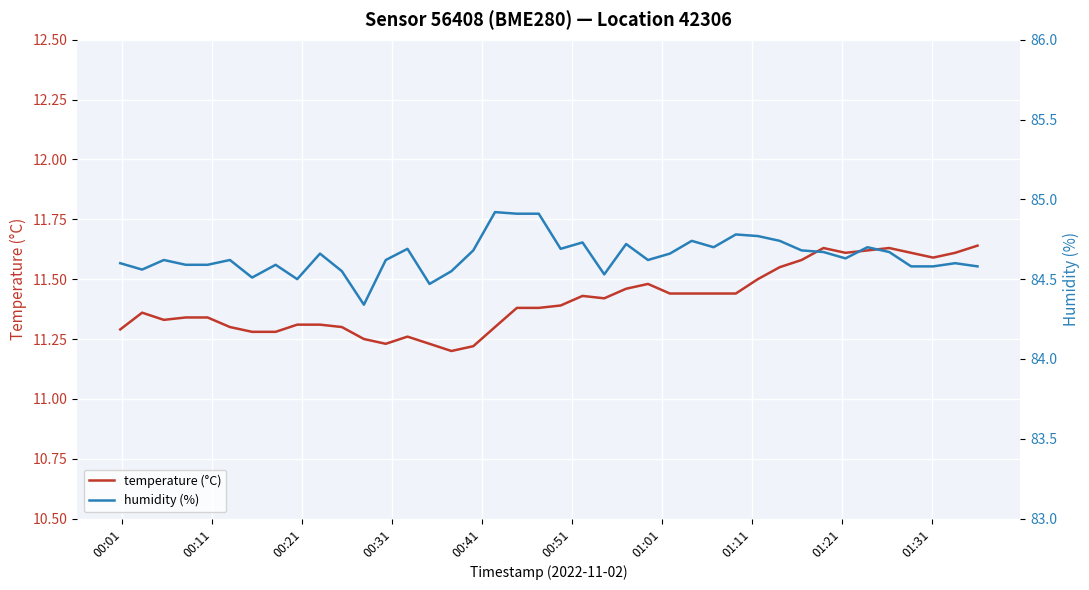

True or false: temperature (°C) and humidity (%) cross at least once.

False